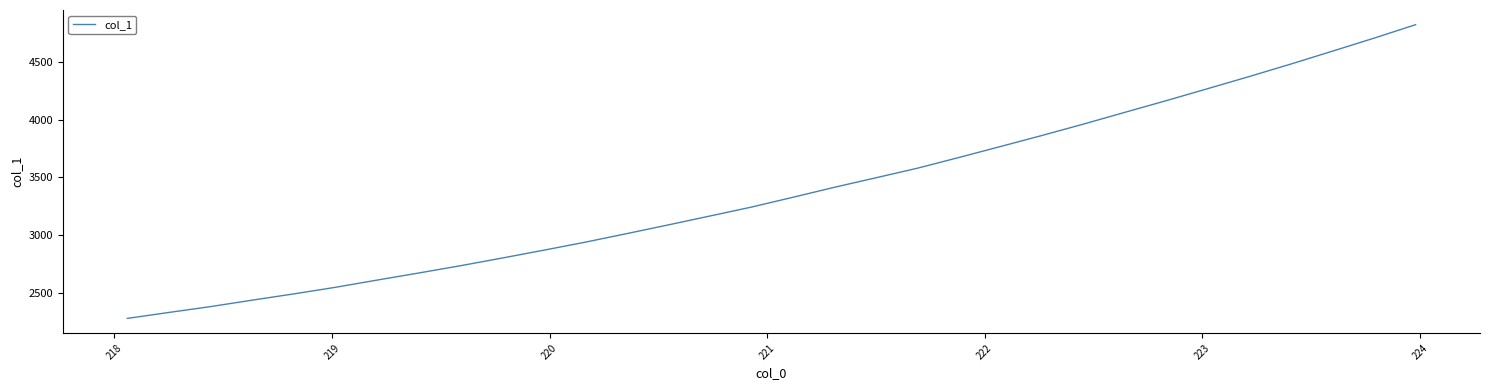

What is the maximum value shown in the chart?

4819.3